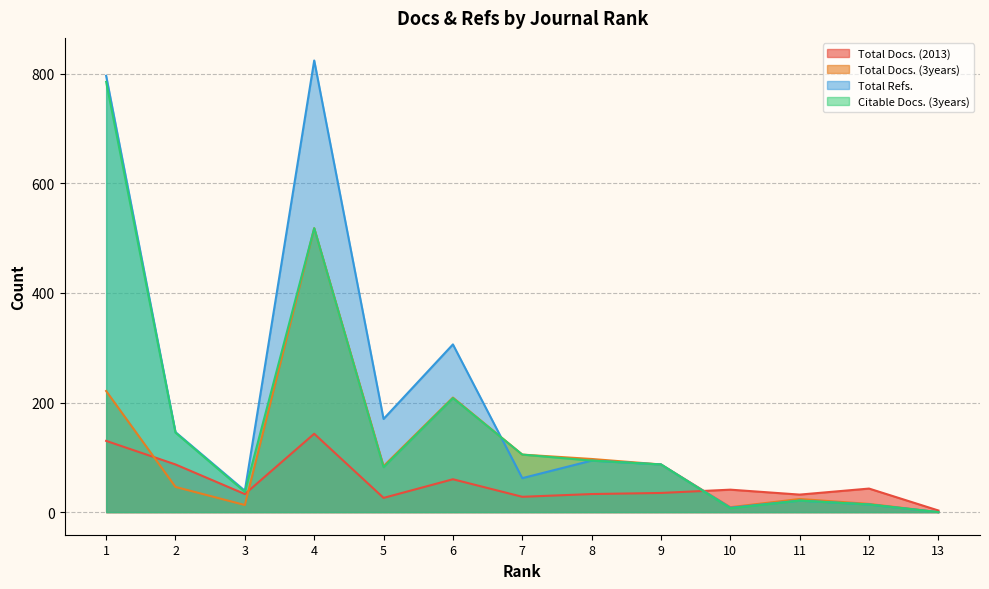

Is it true that Total Docs. (3years) equals 0 at 13?

True